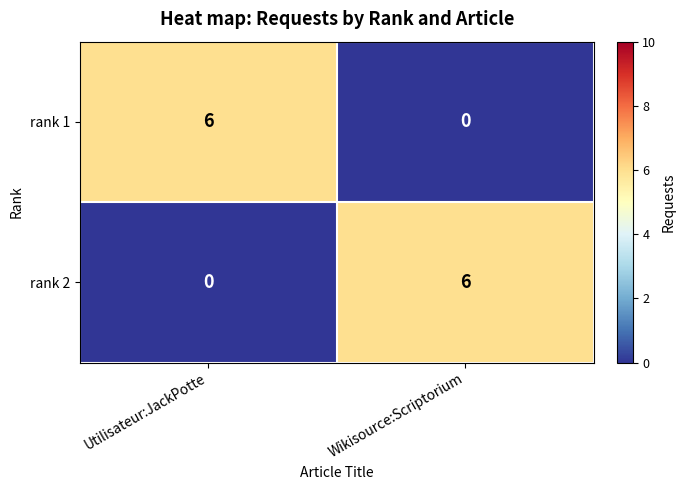

At how many categories does at least one series exceed 0?

2